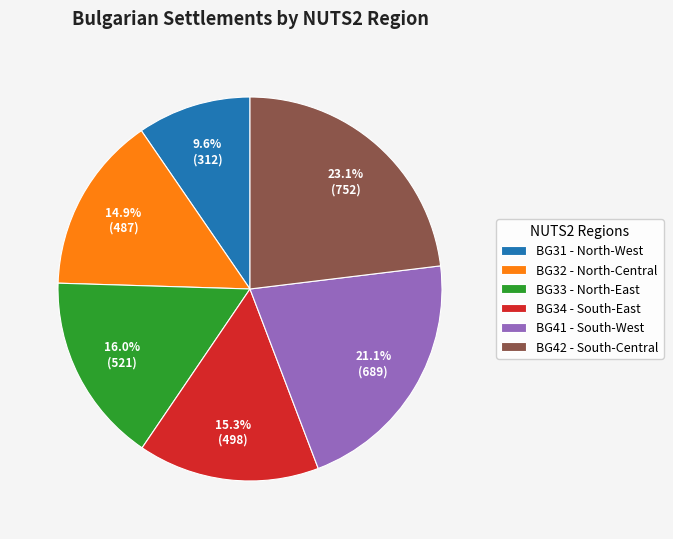

To the nearest percent, what is the difference between the largest and smallest slice percentages?

14%